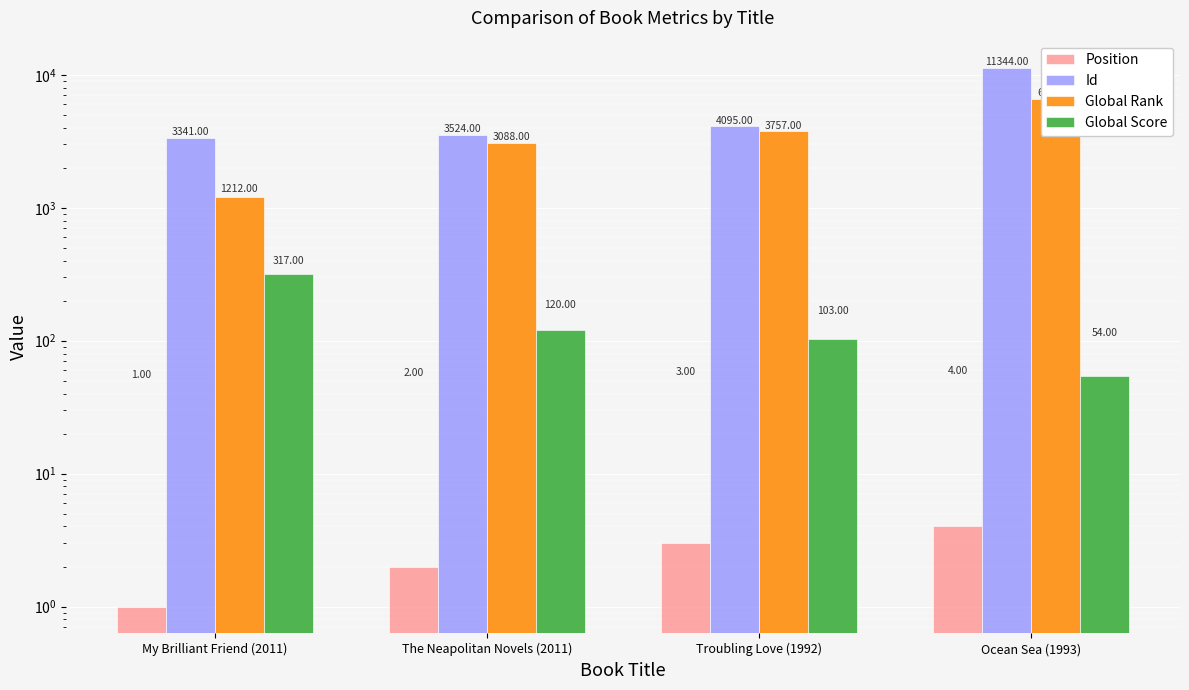

List the series in order of their peak value, highest first.

Id, Global Rank, Global Score, Position